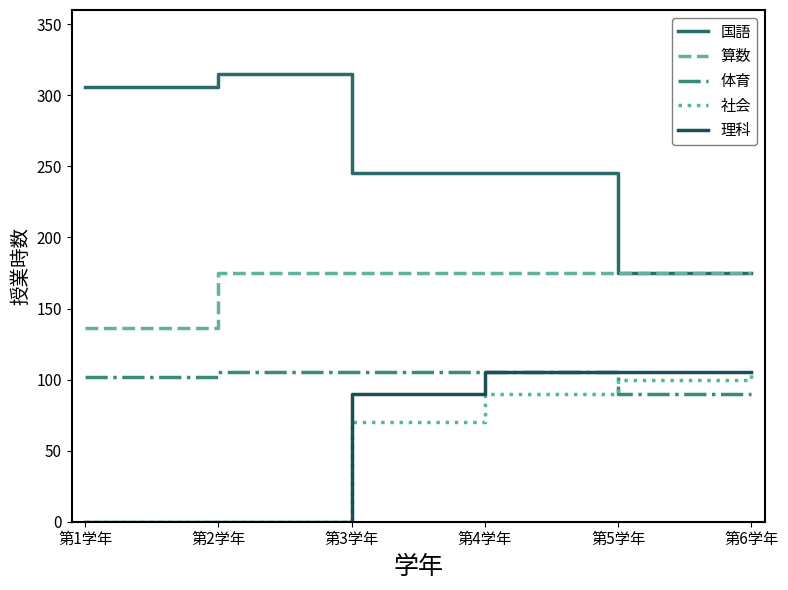

Reading right to left, list all the values displayed in this chart.

国語: 175	175	245	245	315	306
算数: 175	175	175	175	175	136
体育: 90	90	105	105	105	102
社会: 105	100	90	70	0	0
理科: 105	105	105	90	0	0